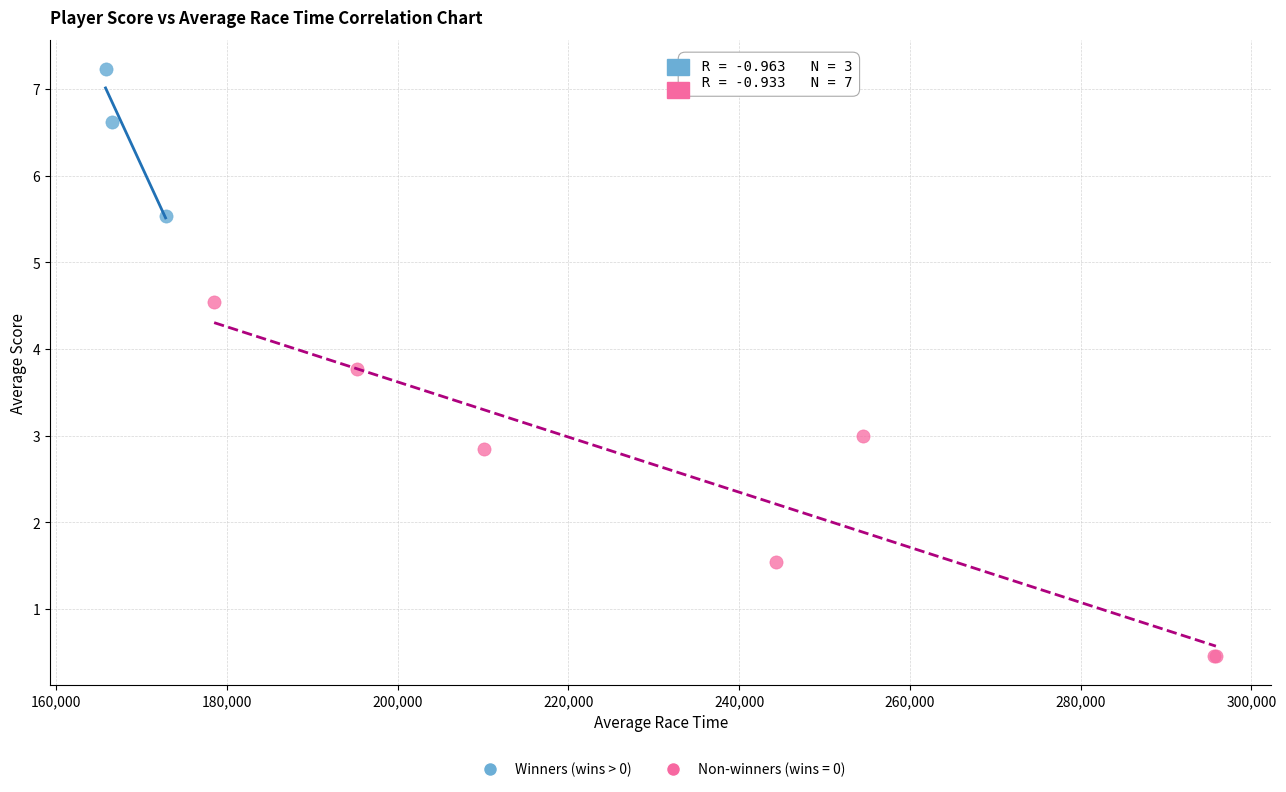

Which series contains the highest Y value?

Winners (wins > 0)